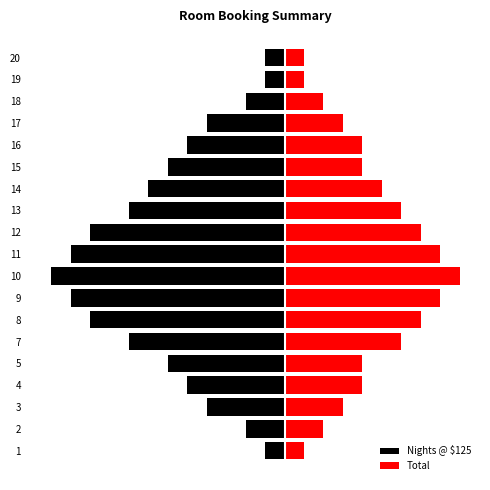

Reading left to right, list all the values displayed in this chart.

Nights @ $125: -1	-2	-4	-5	-6	-8	-10	-11	-12	-11	-10	-8	-7	-6	-5	-4	-2	-1	-1
Total: 1	2	3	4	4	6	7	8	9	8	7	6	5	4	4	3	2	1	1